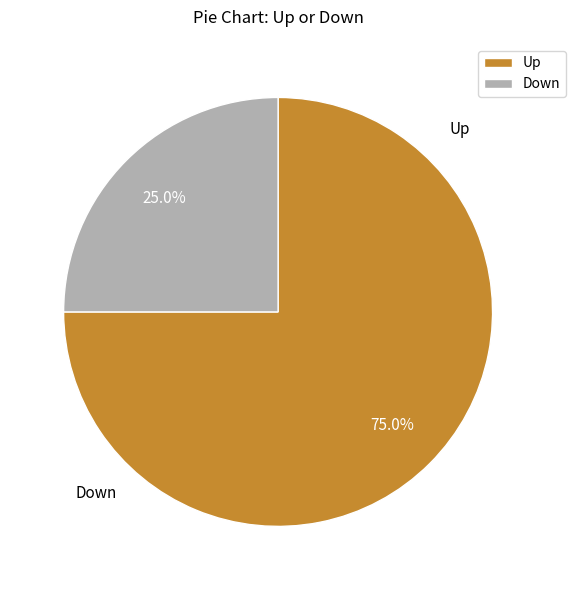

What is the smallest slice in the pie chart?

Down